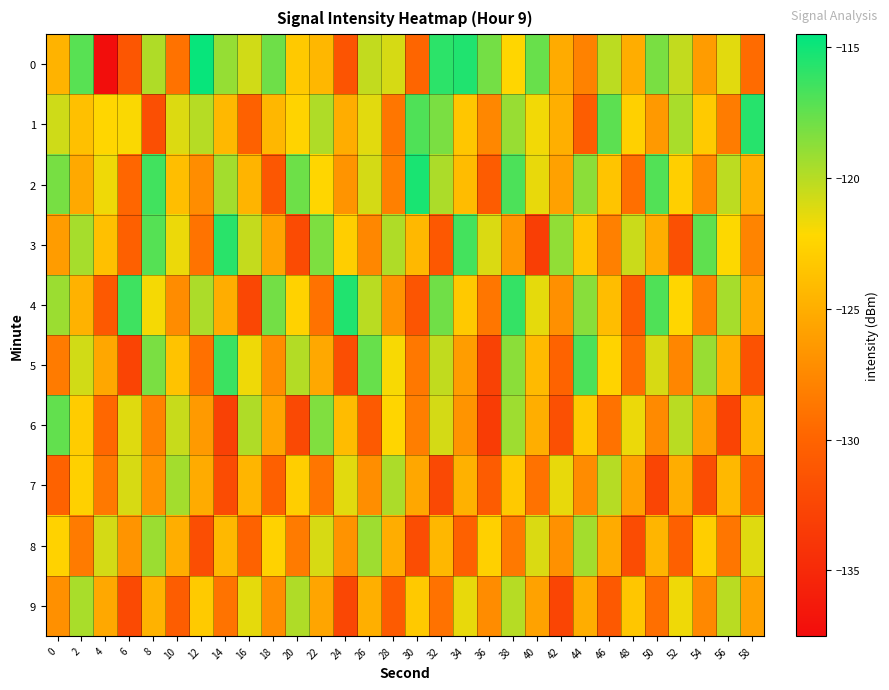

List the series in order of their peak value, highest first.

0, 2, 4, 1, 3, 5, 6, 8, 7, 9